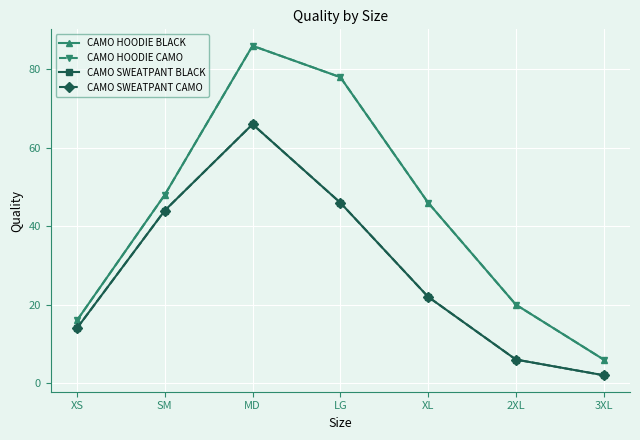

Reading left to right, what are all the values shown in this chart?

CAMO HOODIE BLACK: 16	48	86	78	46	20	6
CAMO HOODIE CAMO: 16	48	86	78	46	20	6
CAMO SWEATPANT BLACK: 14	44	66	46	22	6	2
CAMO SWEATPANT CAMO: 14	44	66	46	22	6	2